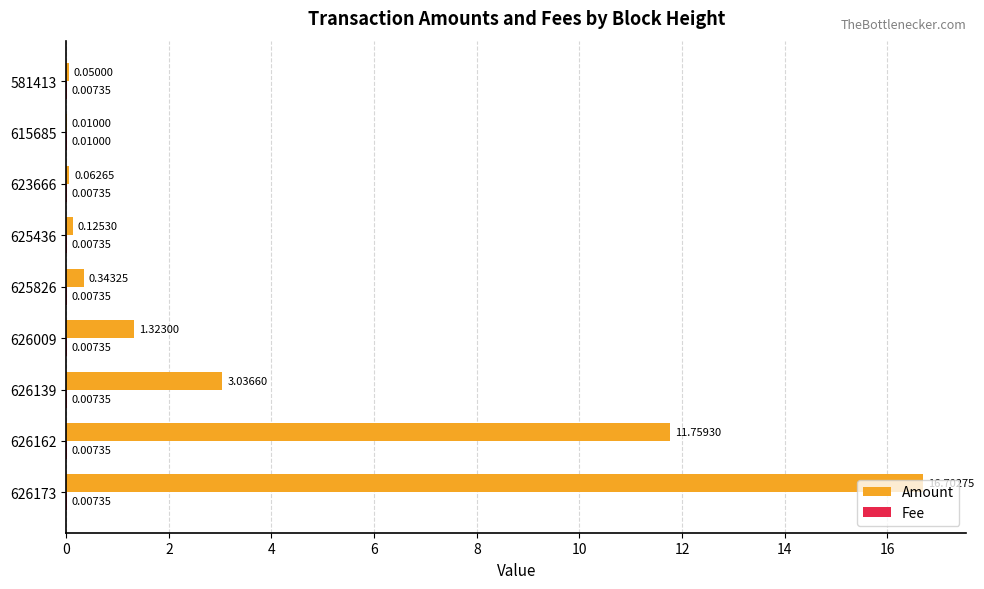

At which category is the sum across all series the highest?

626173